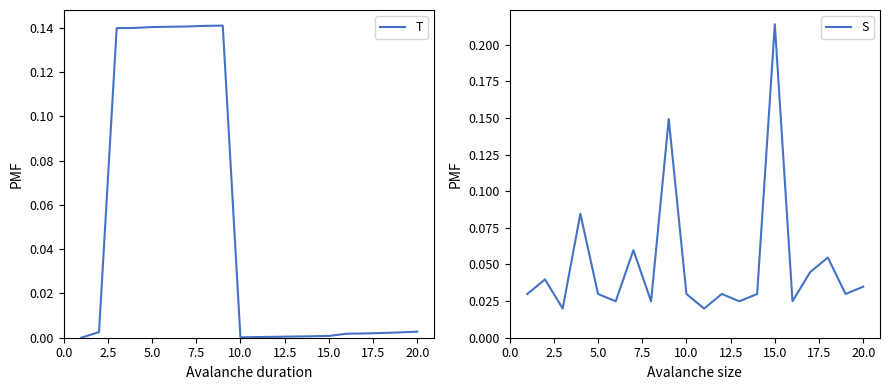

Which category has the highest value in the S series?

15.0